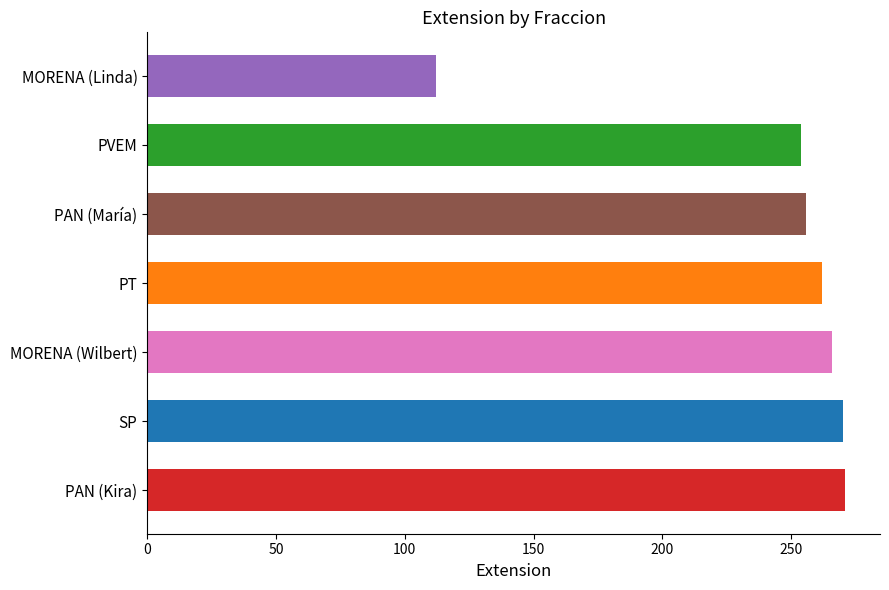

The value at SP is 270. True or false?

True